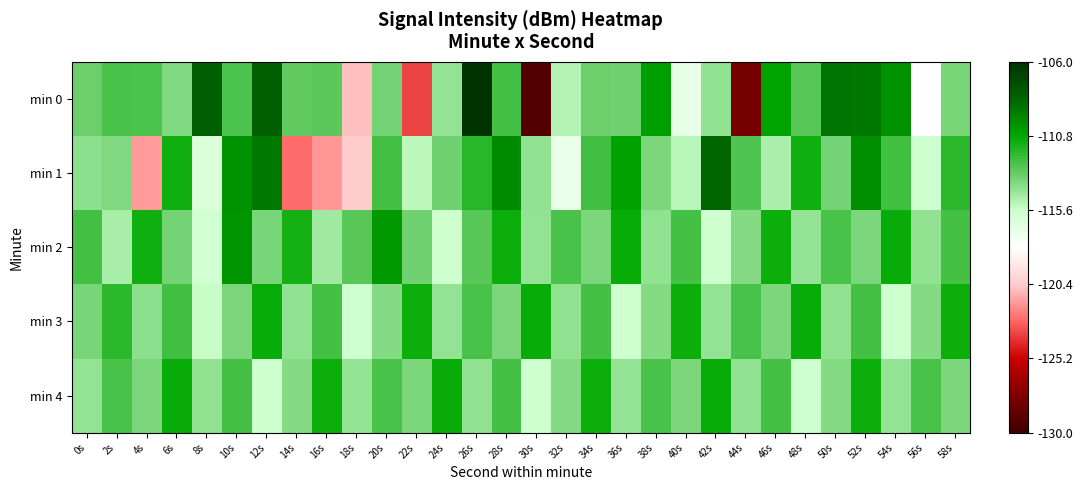

Rank the series at 20s from lowest to highest value.

min 3, min 0, min 4, min 1, min 2